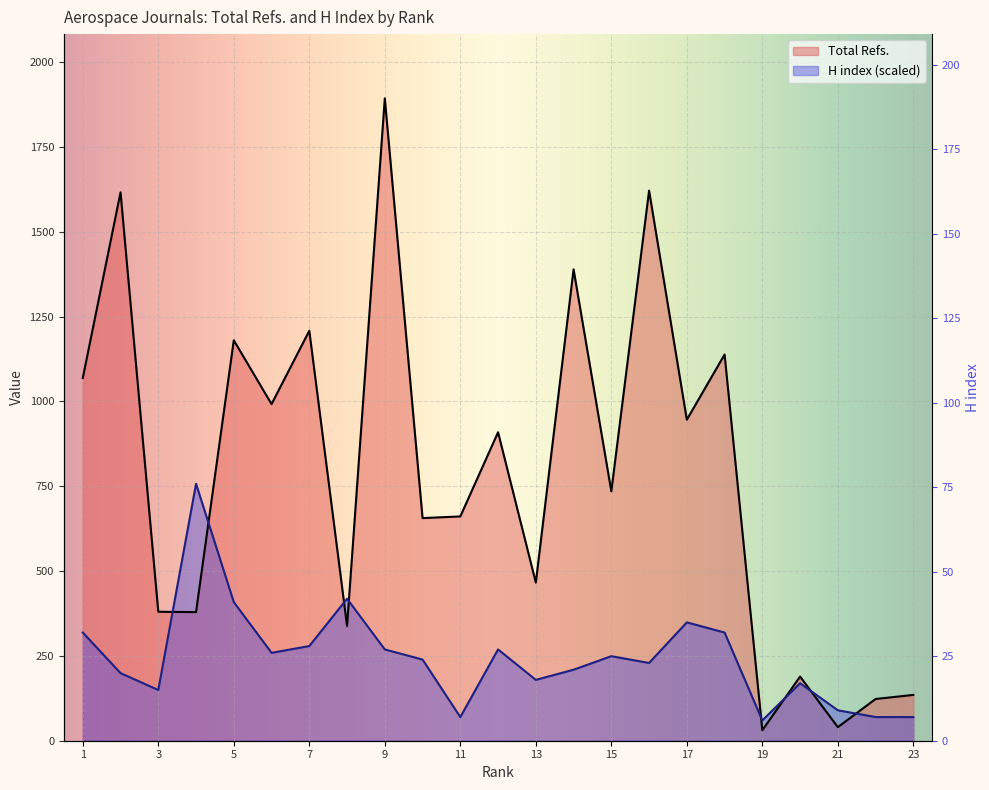

How many categories are shown in the chart?

23